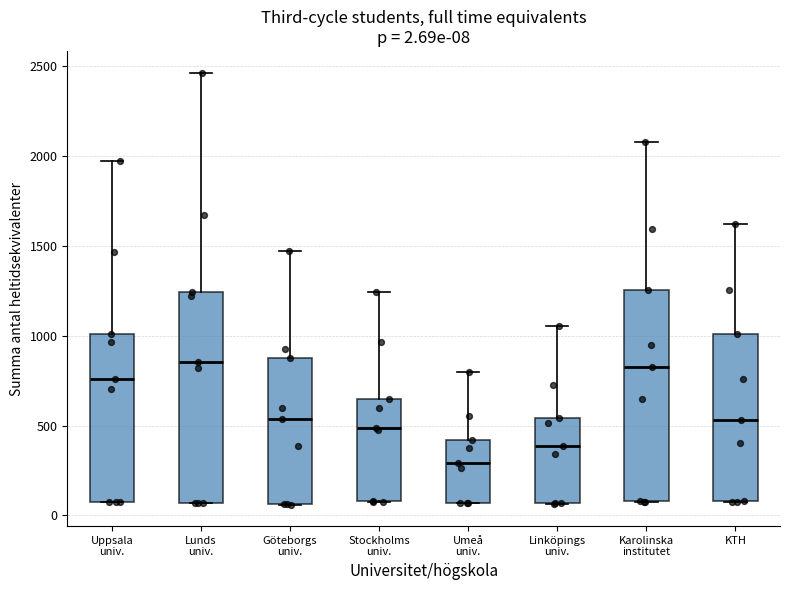

Which box's median line is the lowest?

Umeå univ.